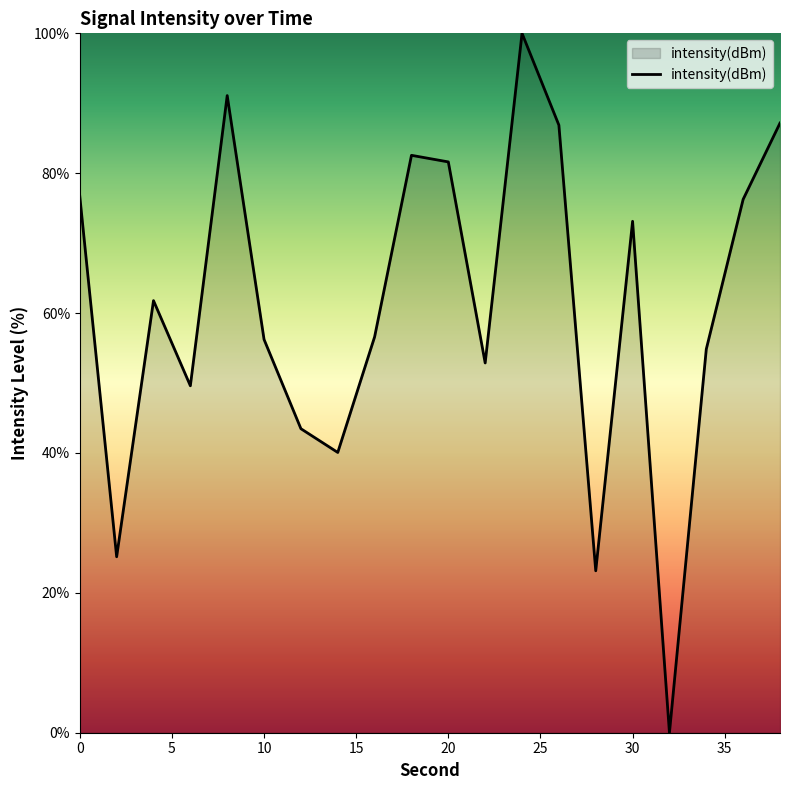

What is the difference between the maximum and minimum values?

100.0